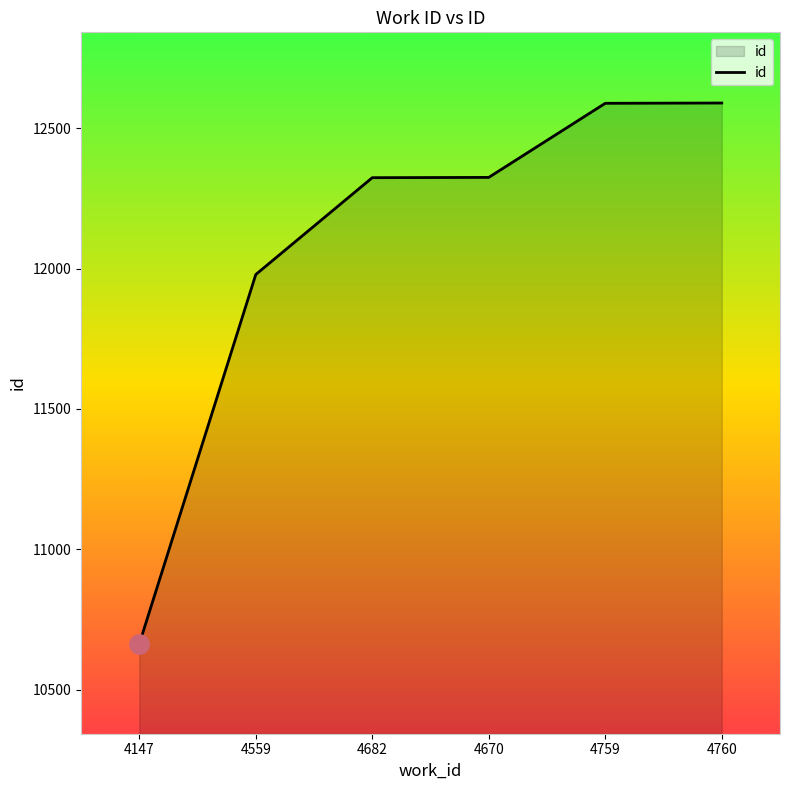

Is it true that the value at 4559 is 5948?

False